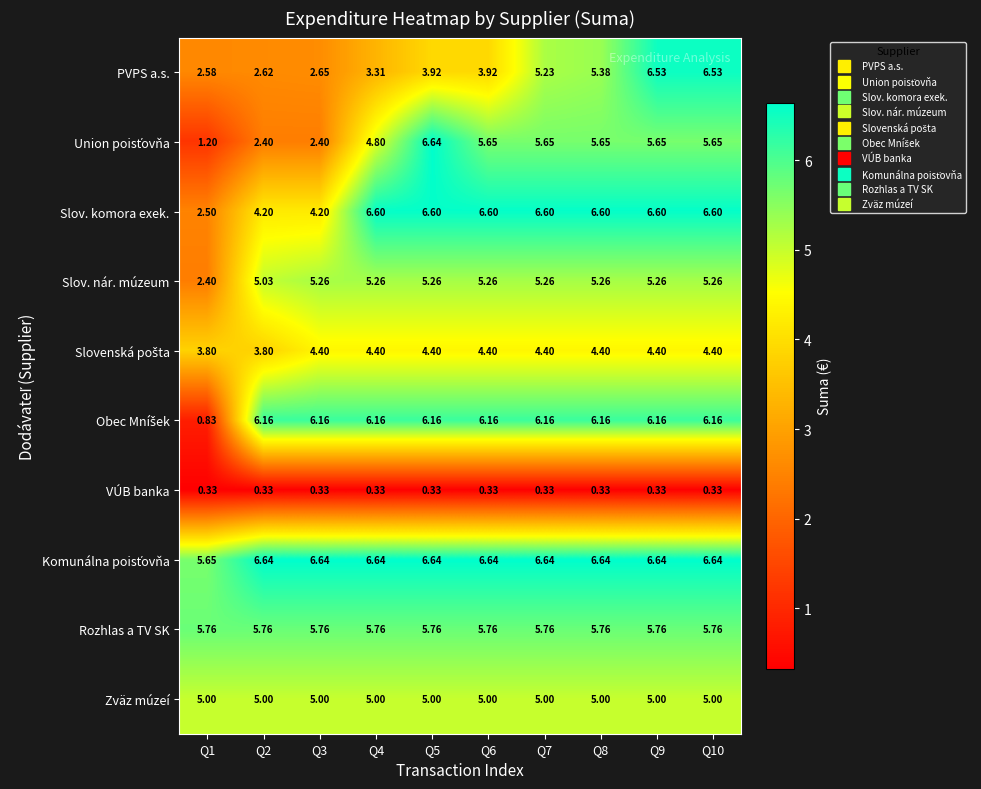

Count the number of data series in this chart.

10